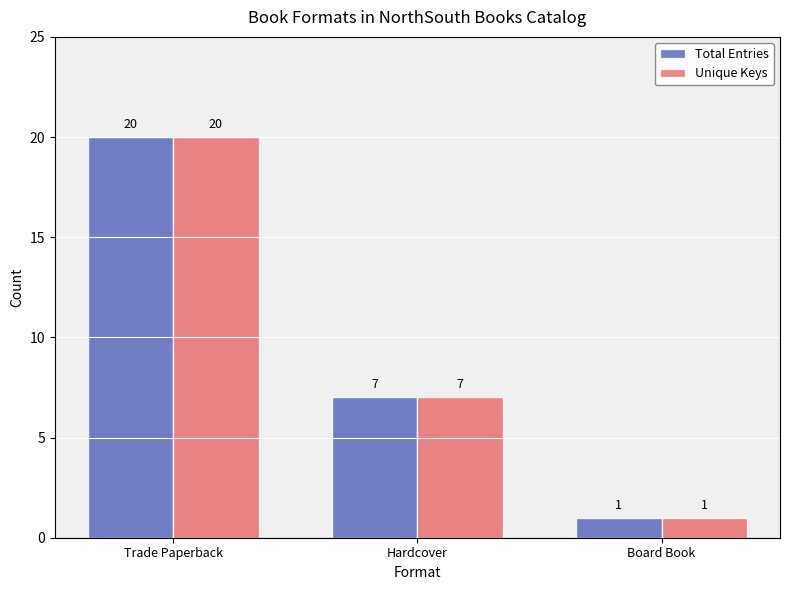

At which label does Unique Keys first exceed 7?

Trade Paperback